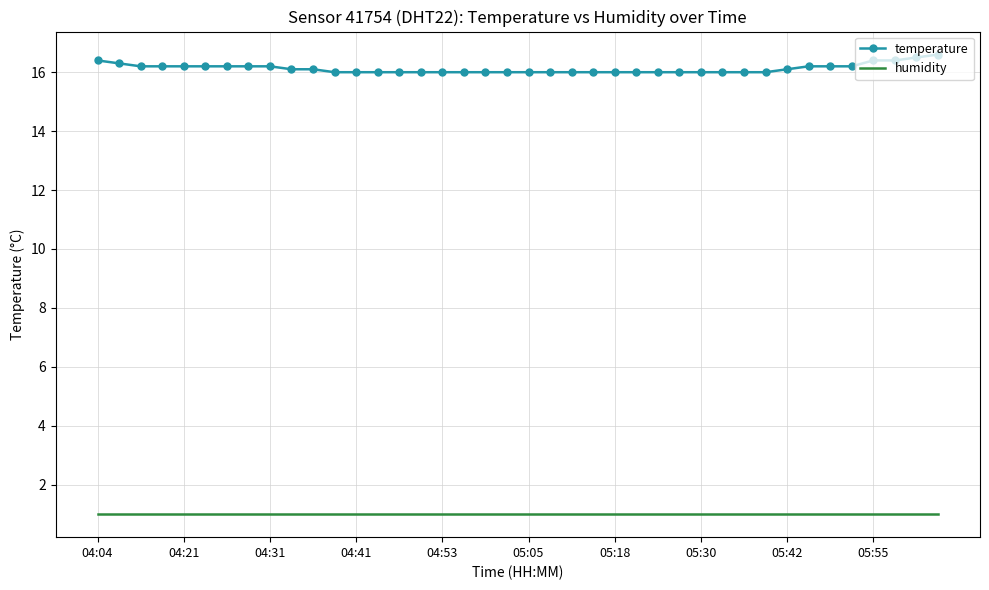

Which series has the largest total across all categories?

temperature